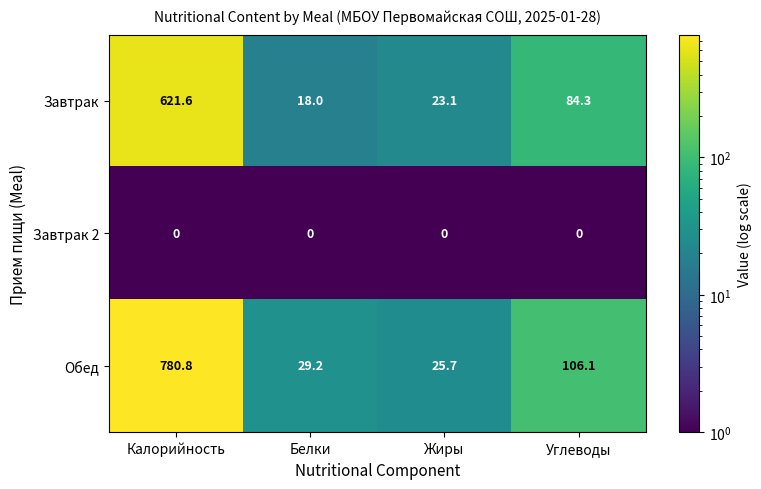

What is the average value of the Завтрак series?

186.8